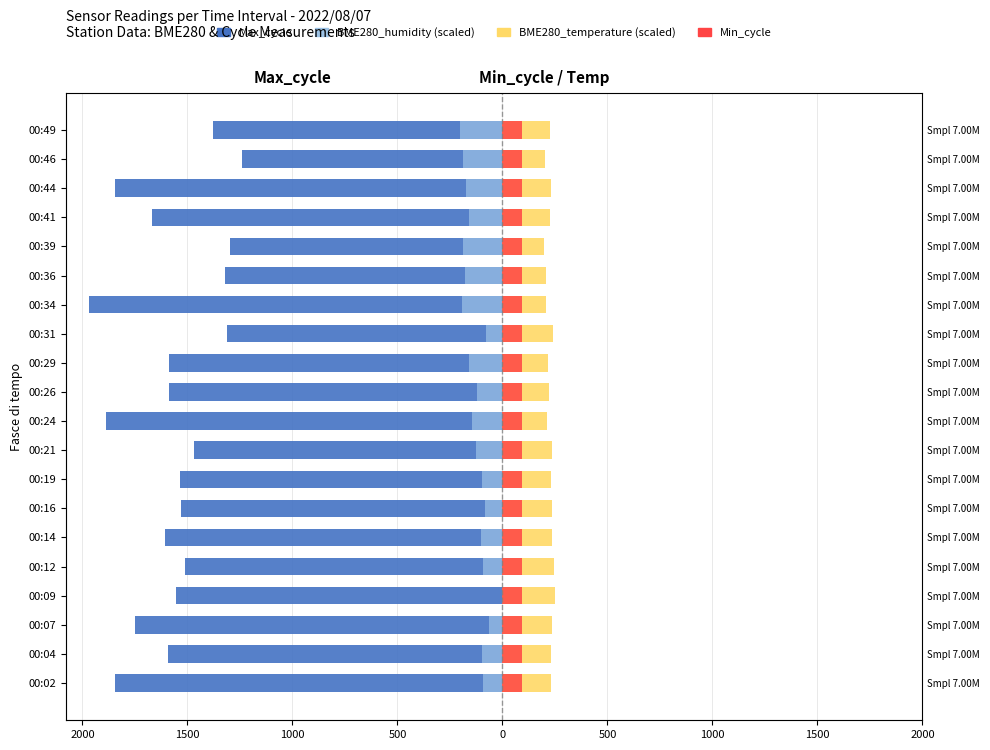

What is the difference between the second highest and second lowest values in the BME280_humidity (scaled) series?

127.3